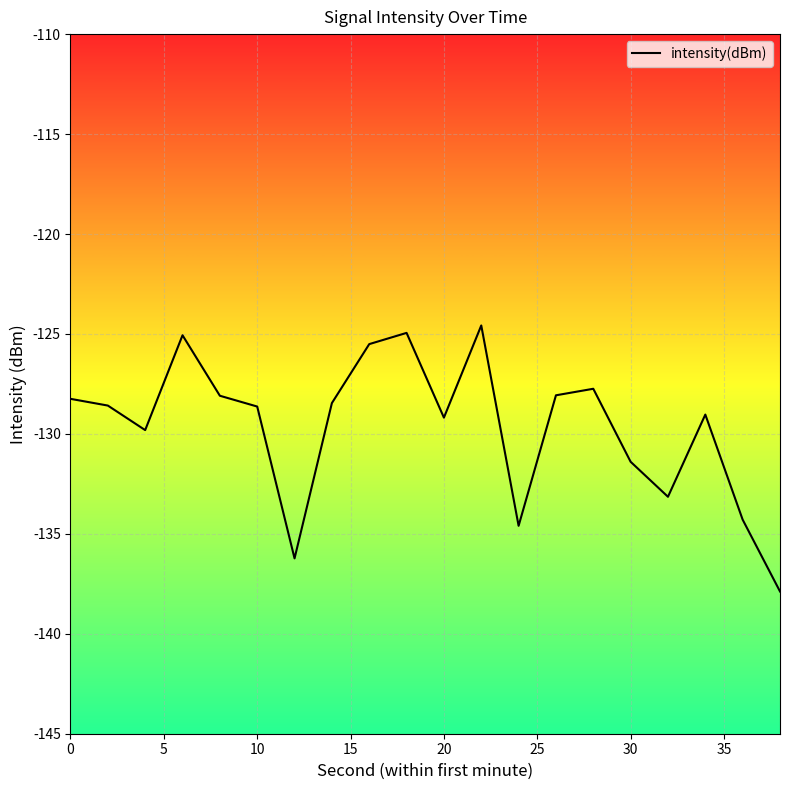

What is the maximum value shown in the chart?

-124.6